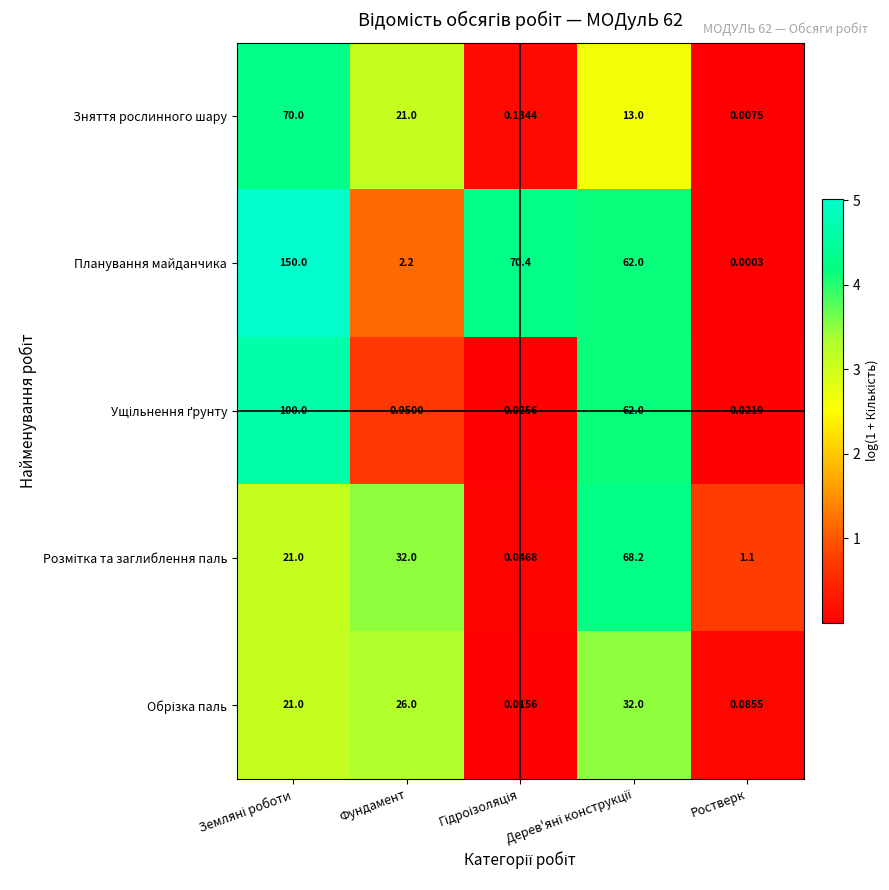

At how many categories does at least one series exceed 1?

5